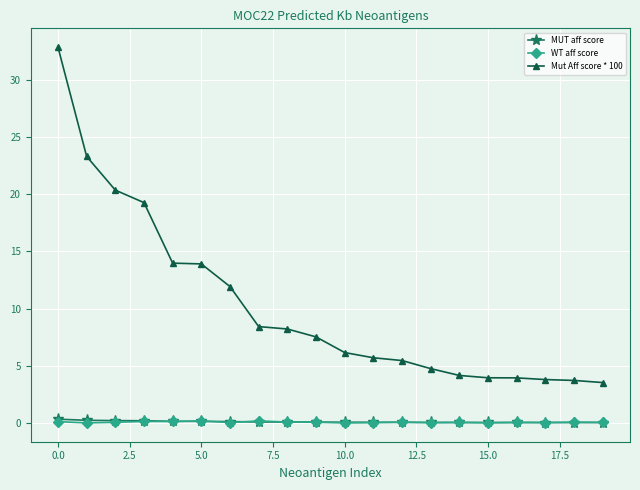

True or false: WT aff score and Mut Aff score * 100 intersect in this chart.

False